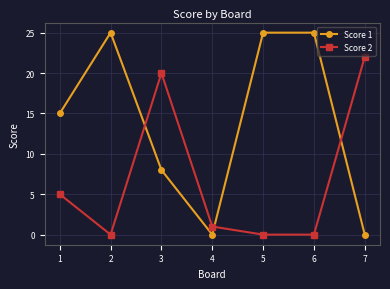

How many intersections are there between Score 2 and Score 1?

3